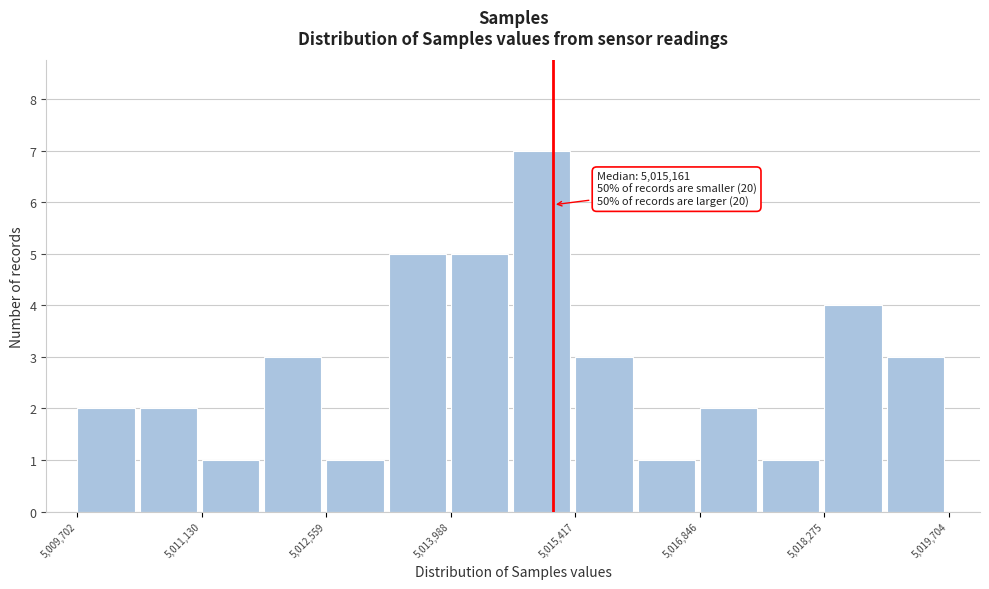

Around what value on the x-axis is the tallest bar? Give the approximate position of its centre, as read against the axis.

5015000